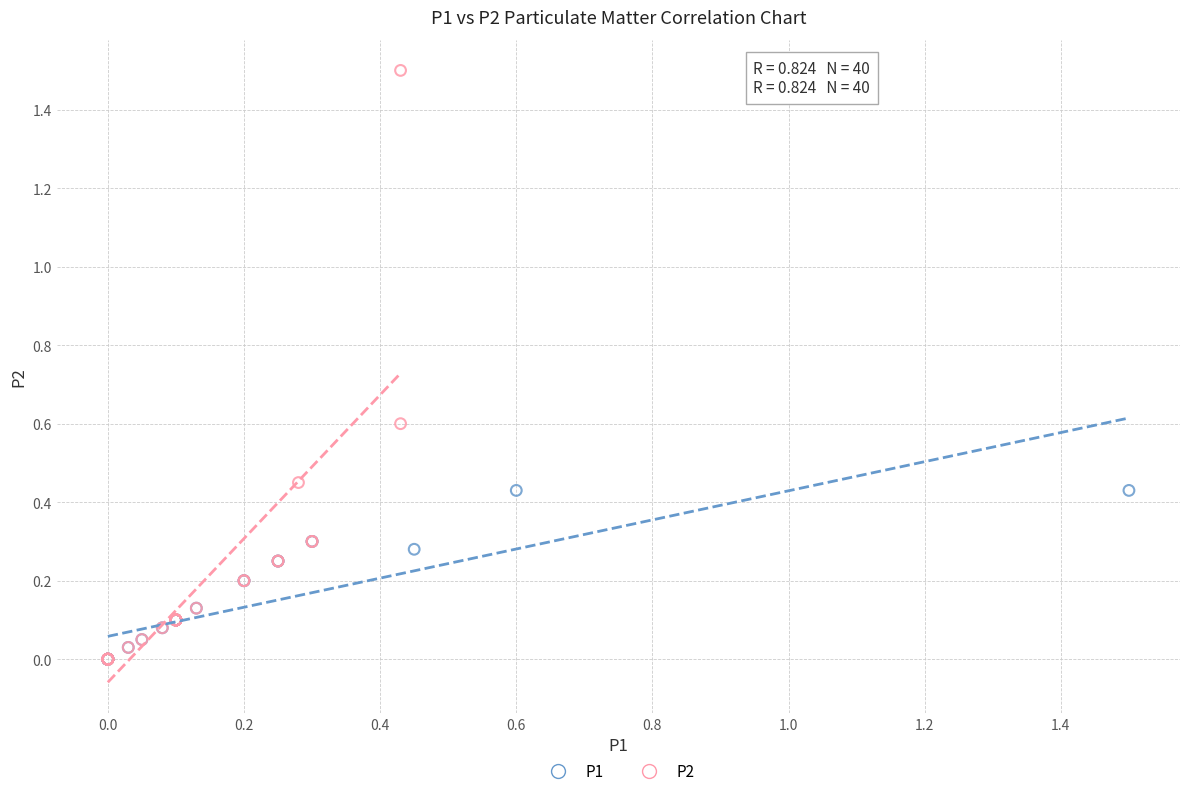

Which series reaches the maximum Y coordinate?

P2